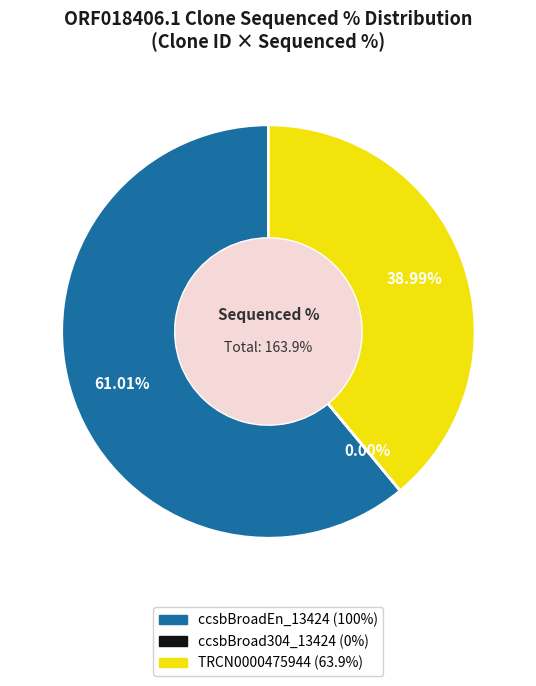

Which slice represents more than half of the pie?

ccsbBroadEn_13424